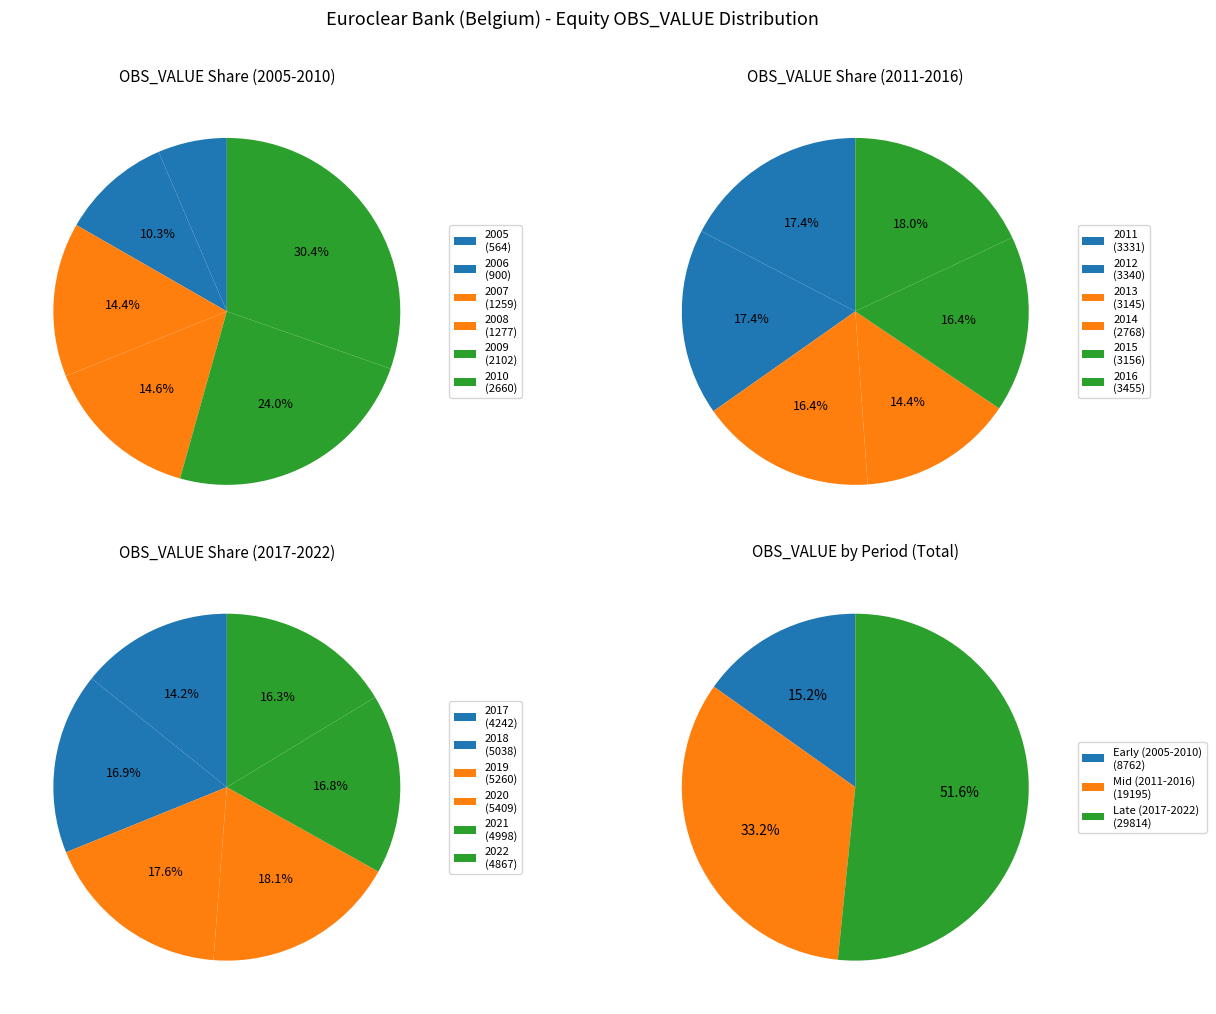

Which slice is the smallest?

2005